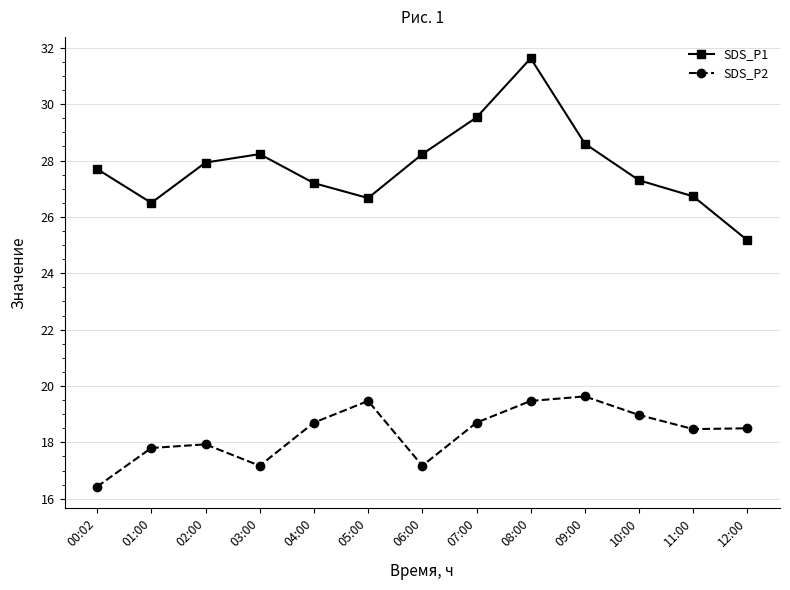

How many lines are shown in the chart?

2